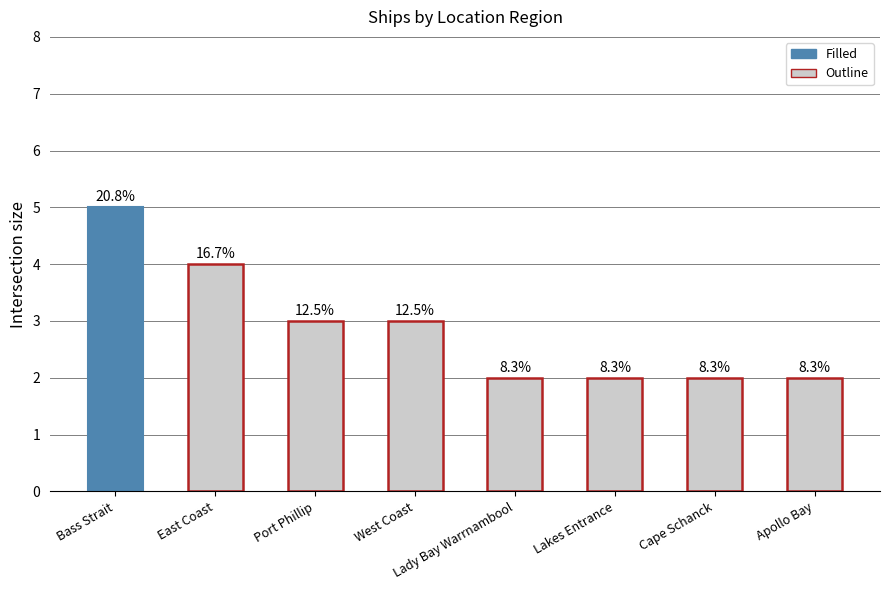

At which category does the chart reach its minimum across all series?

Lady Bay Warrnambool